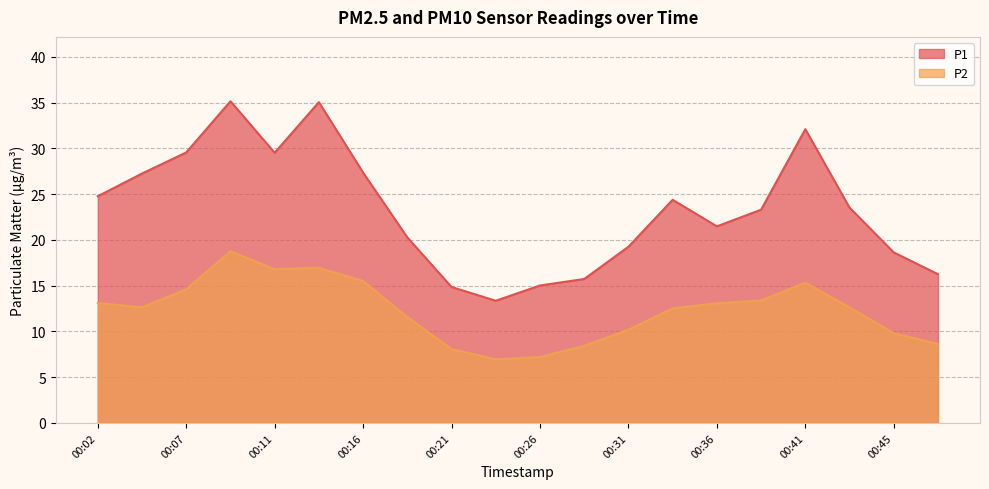

Rank the series by their maximum value, from lowest to highest.

P2, P1